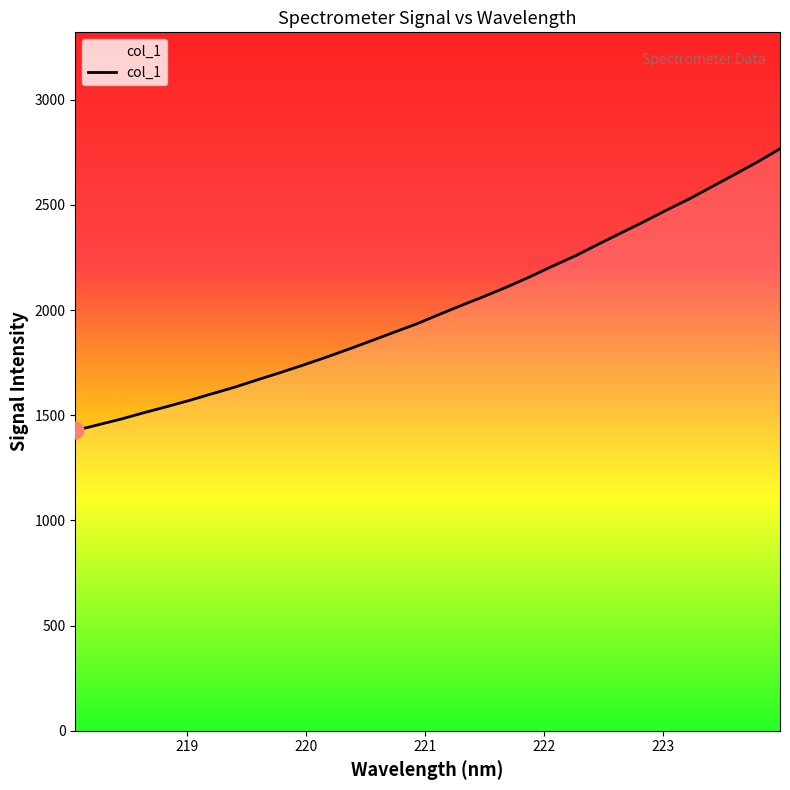

What is the value of the 18th point from the left?

2023.5